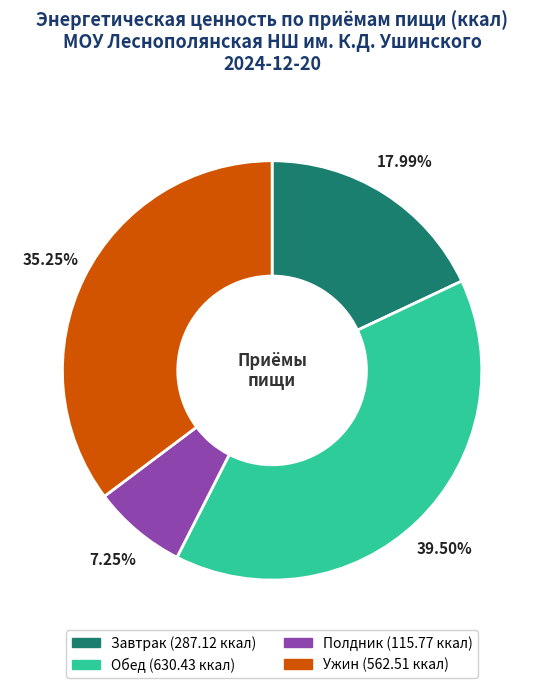

Approximately how many times larger is the value at Ужин compared to Обед?

0.9